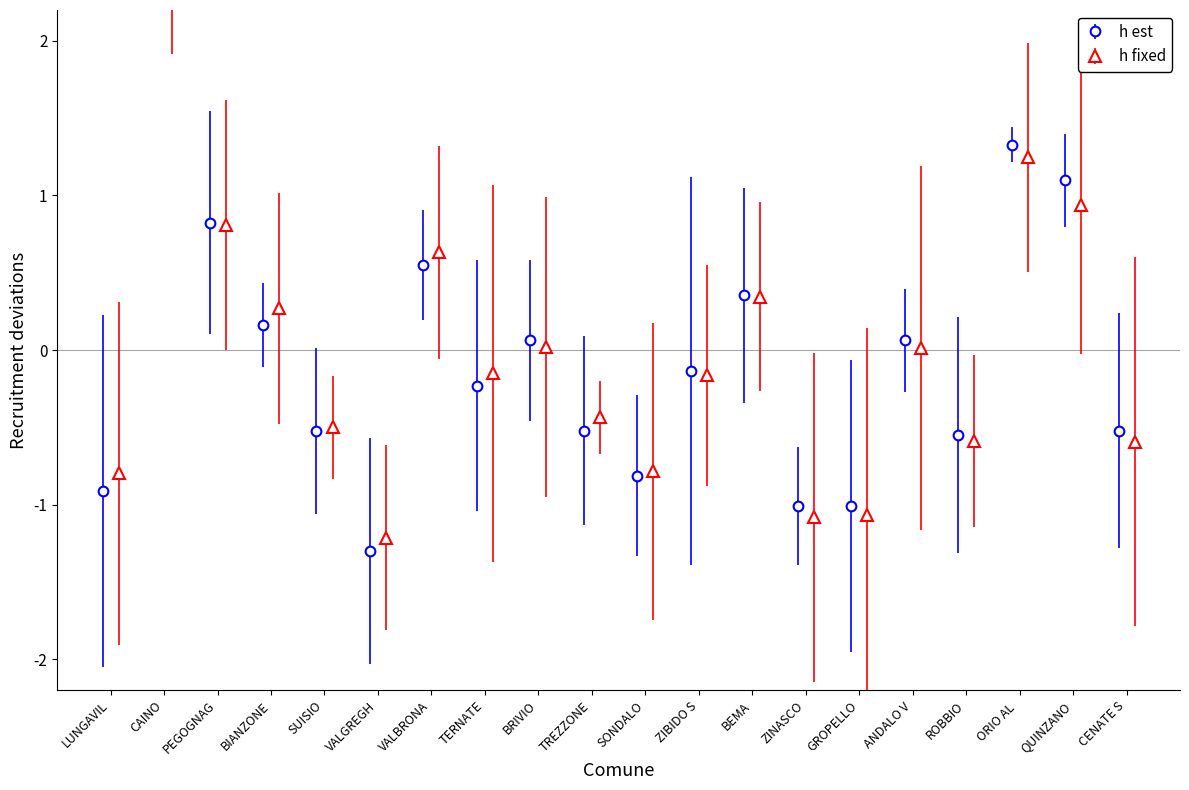

What is the difference between the second highest and second lowest values?

2.3